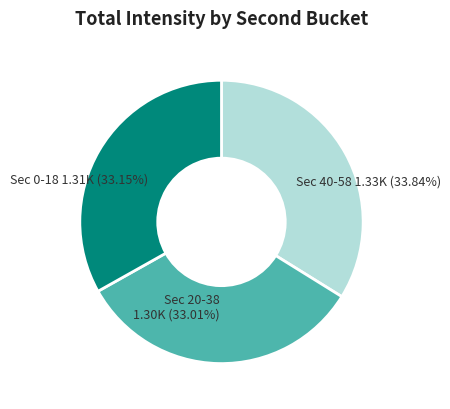

What is the largest slice in the pie chart?

Sec 40-58 1.33K (33.84%)